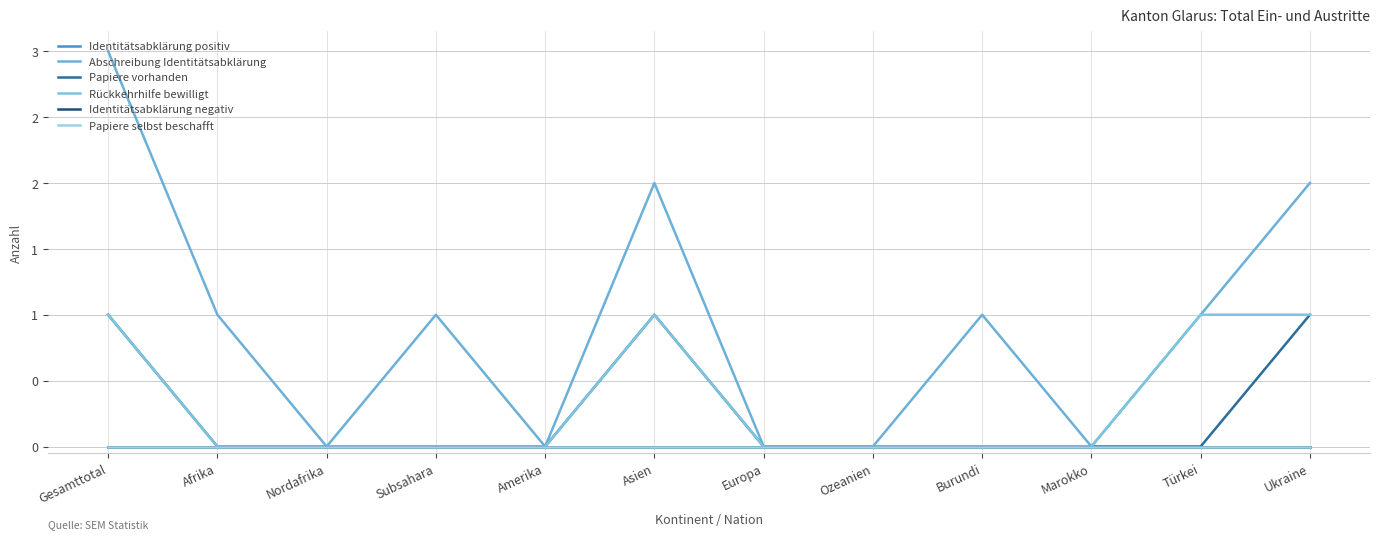

Does the chart display data point markers on the line(s)?

No